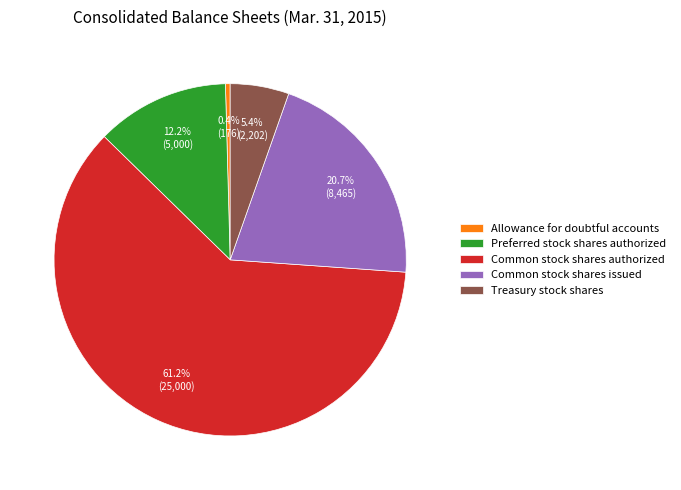

How many slices are in this pie chart?

5